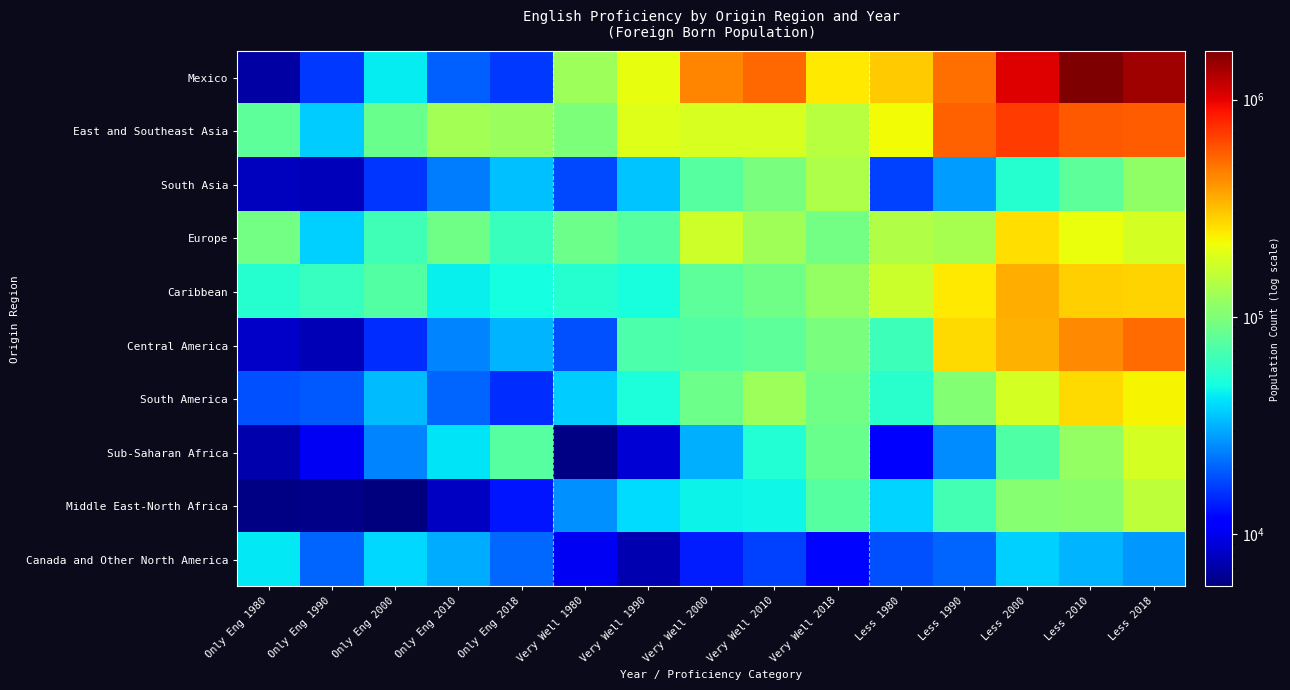

At how many categories does at least one series exceed 822452?

3